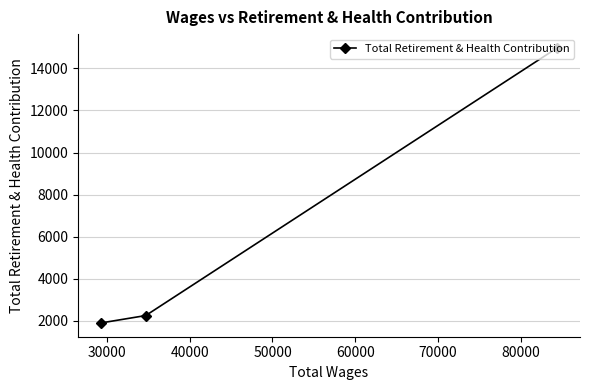

What is the difference between the second highest and minimum values?

353